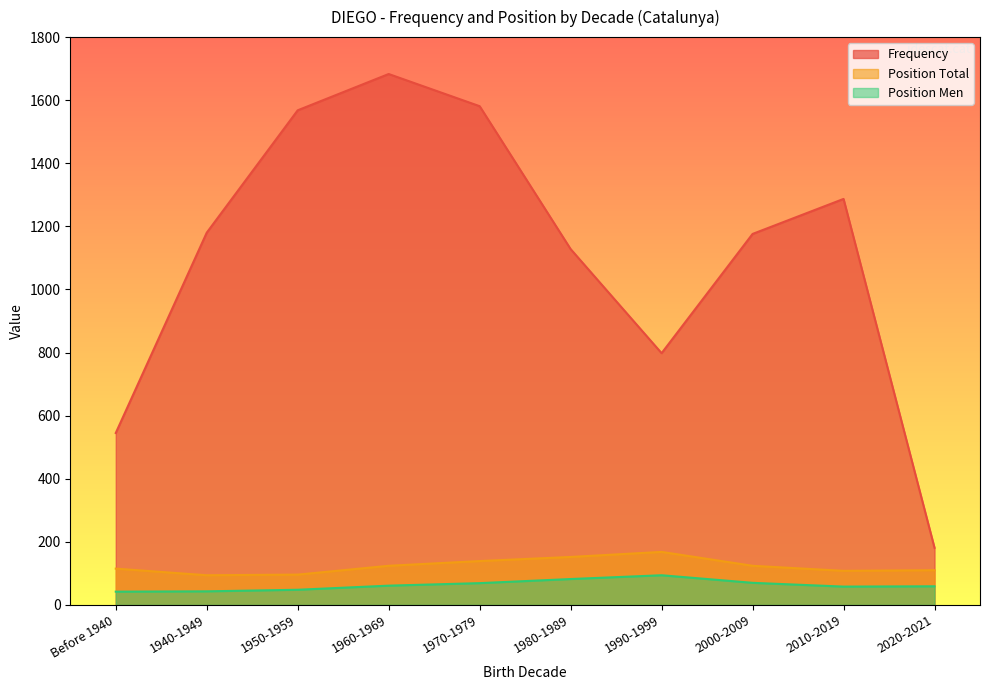

Count the number of categories in the chart.

10